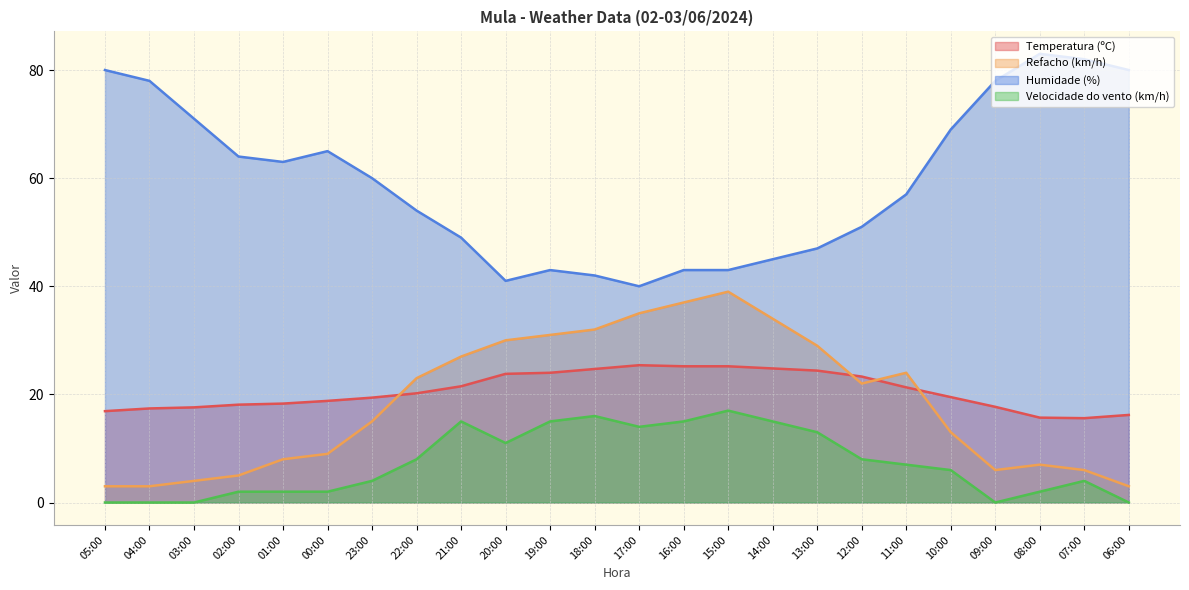

True or false: Velocidade do vento (km/h) and Humidade (%) intersect in this chart.

False